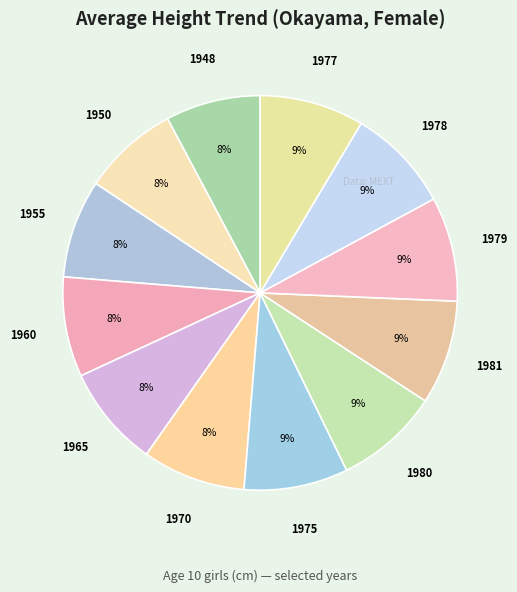

Is there any slice that represents more than half of the pie?

No